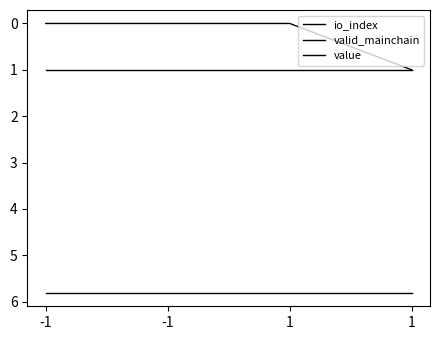

True or false: io_index has a value of 0.4 at -1.

False